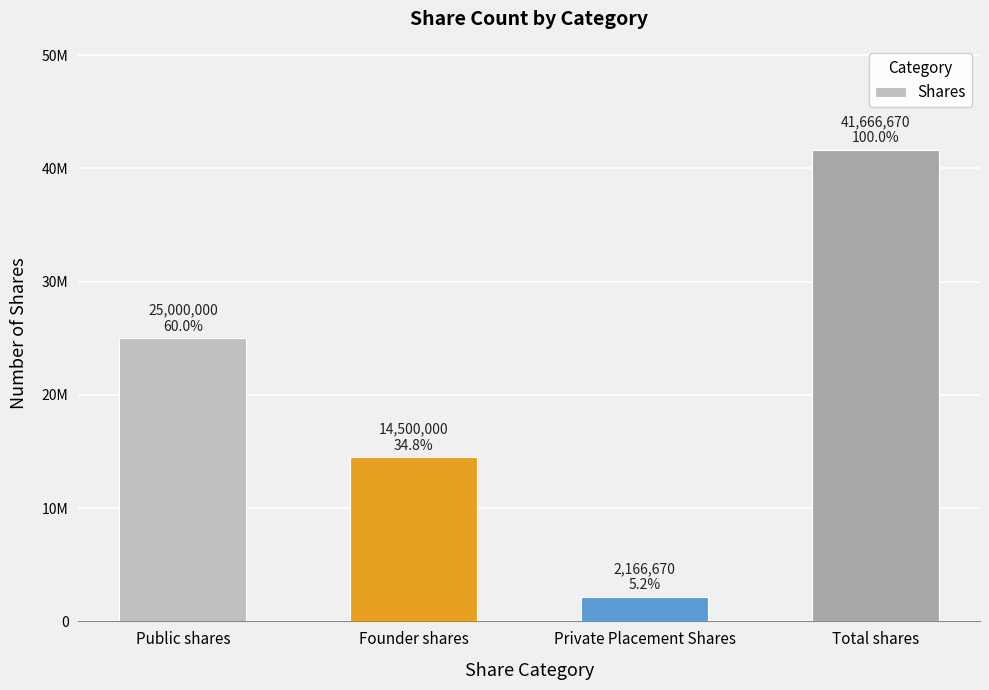

Is it true that the value at Founder shares is 14500000?

True